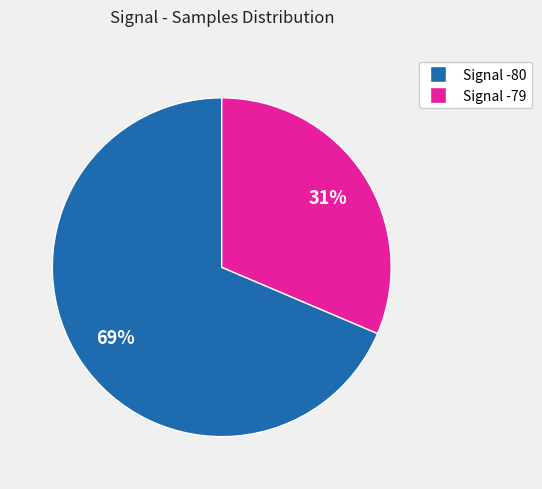

The Signal -80 slice represents 69% of the pie. True or false?

True